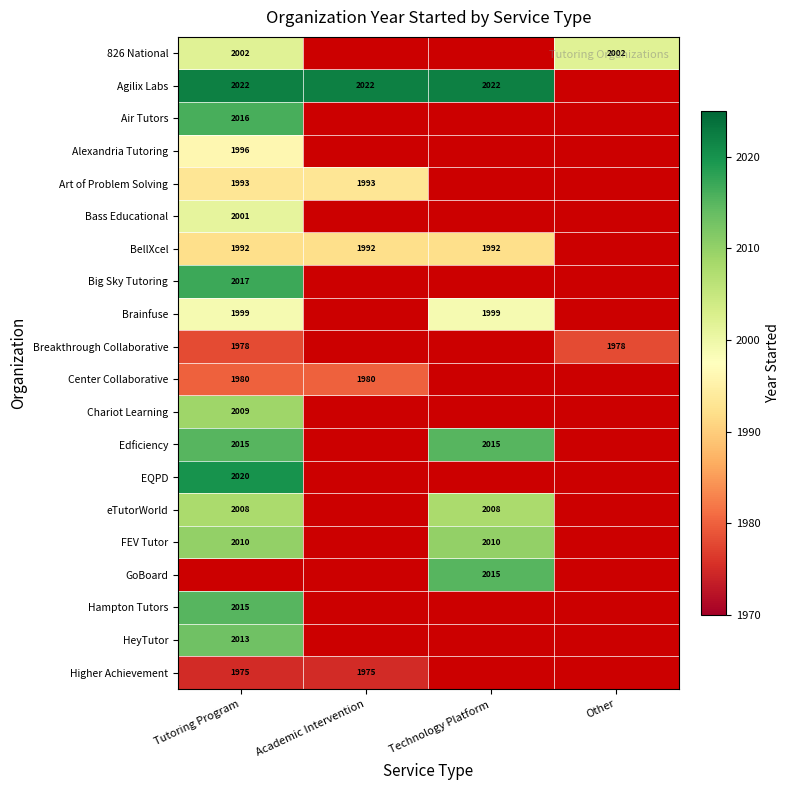

The 826 National series shows 2002 at Tutoring Program. True or false?

True